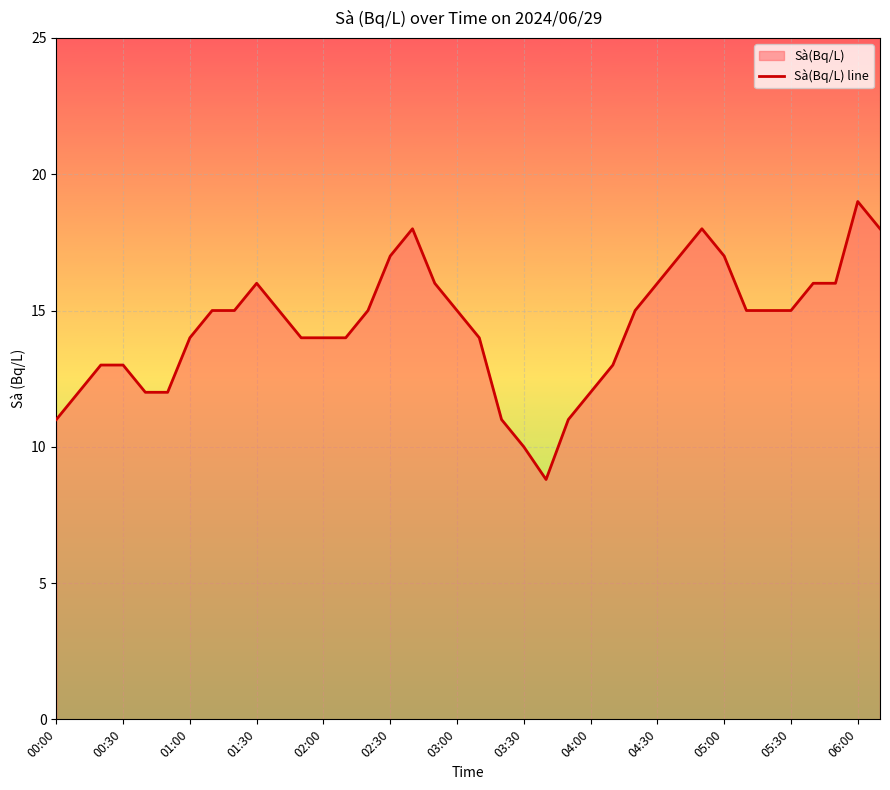

What is the ratio of the value at 04:30 to the value at 02:00?

1.1